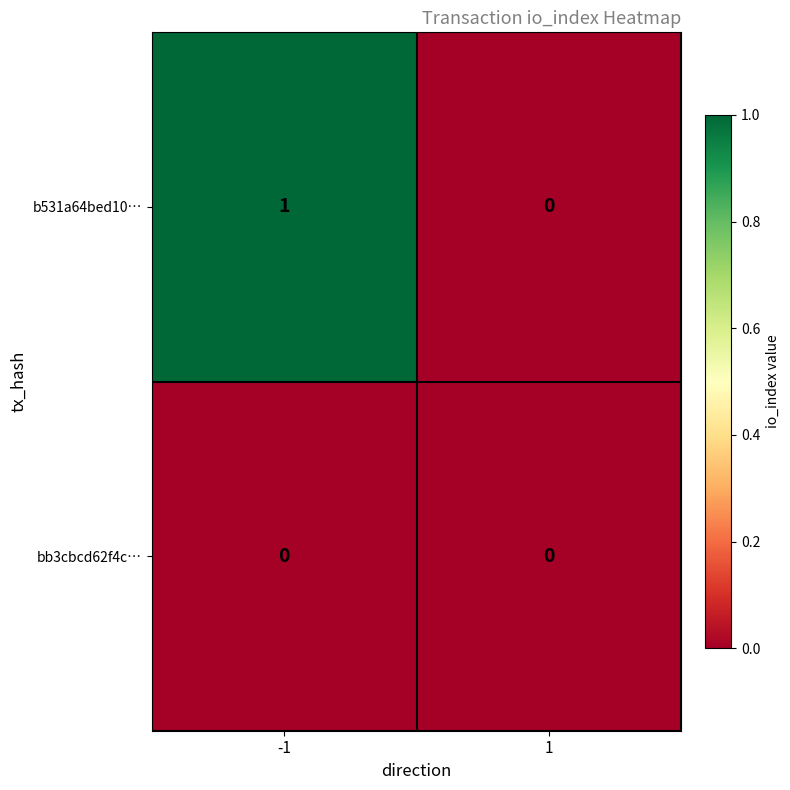

Is the value of bb3cbcd62f4c… at -1 greater than the value of b531a64bed10… at -1?

No